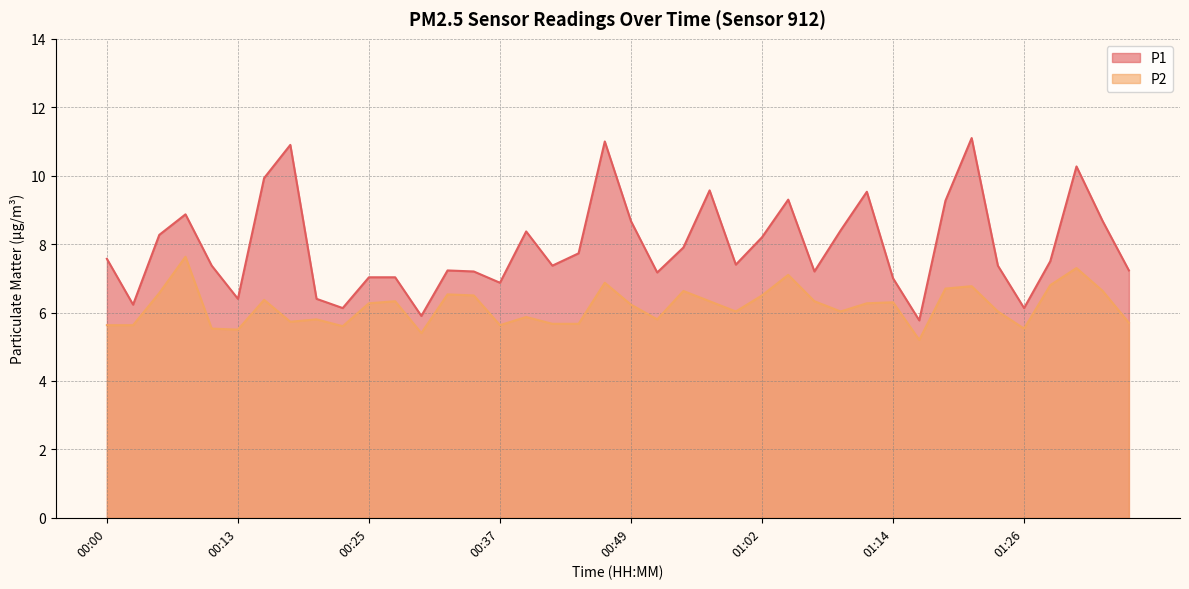

At which category does P2 reach its first local peak?

00:08